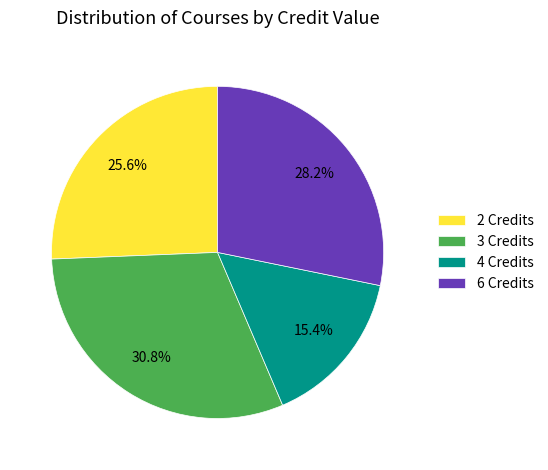

Do 6 Credits and 3 Credits together represent more than half of the pie?

Yes